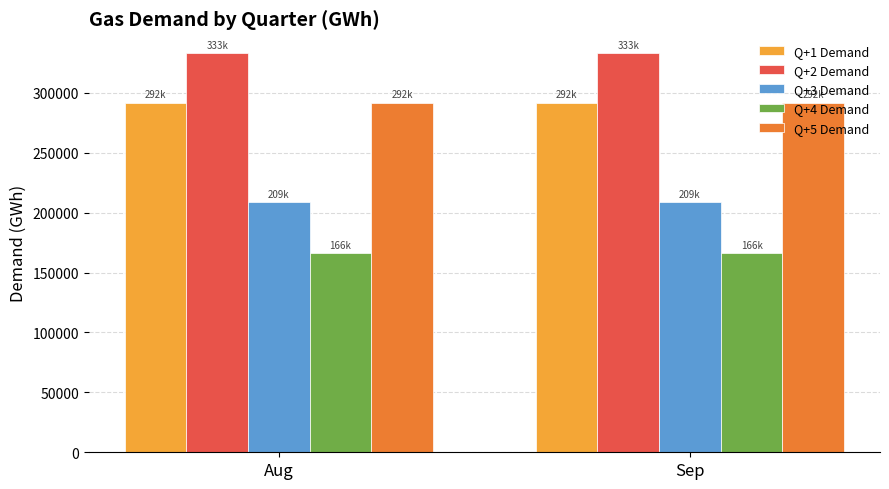

What is the minimum value shown in the chart?

166168.3